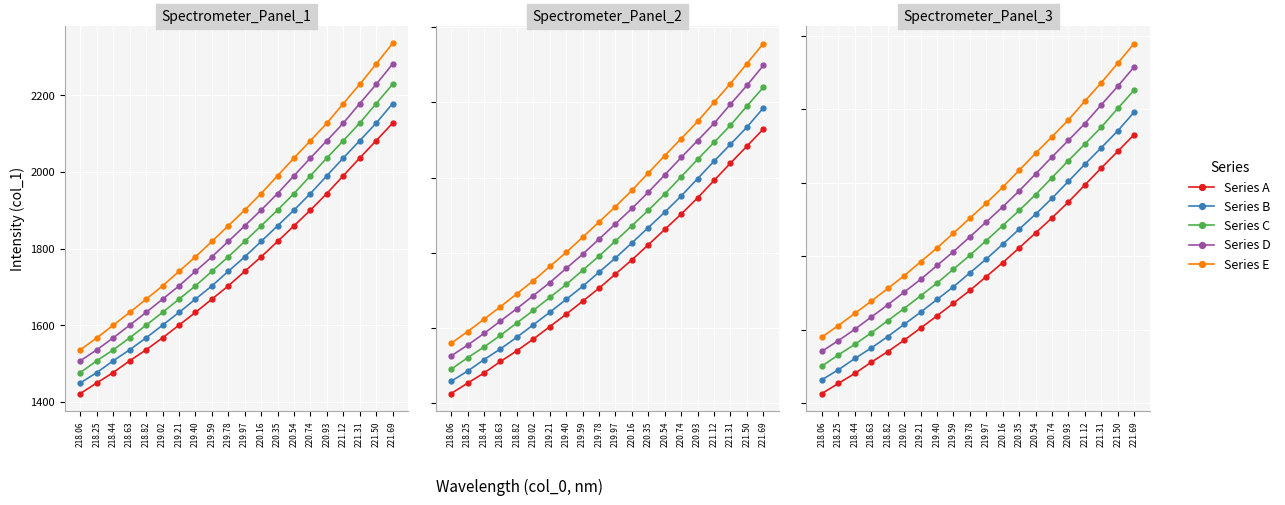

What is the sum of all Series E values?

38900.5